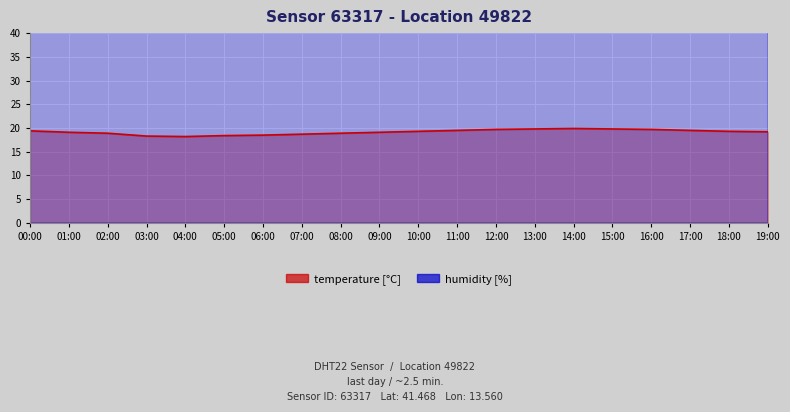

At which category does temperature reach its first local valley?

04:00